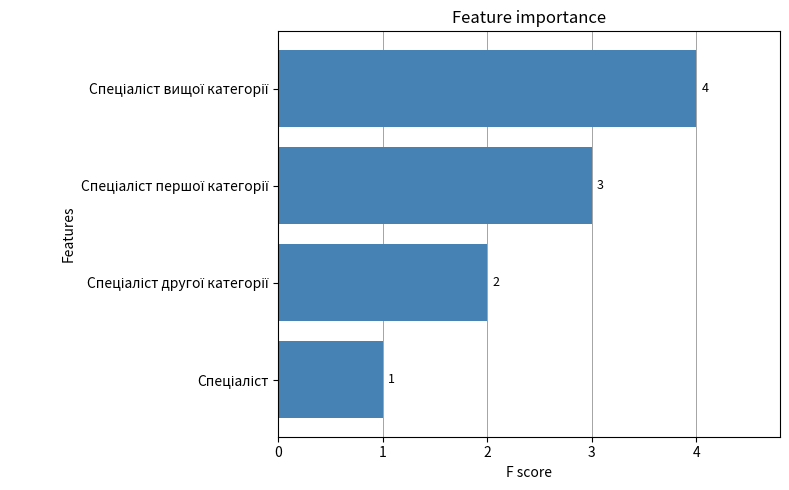

How many values are between 2 and 4?

3